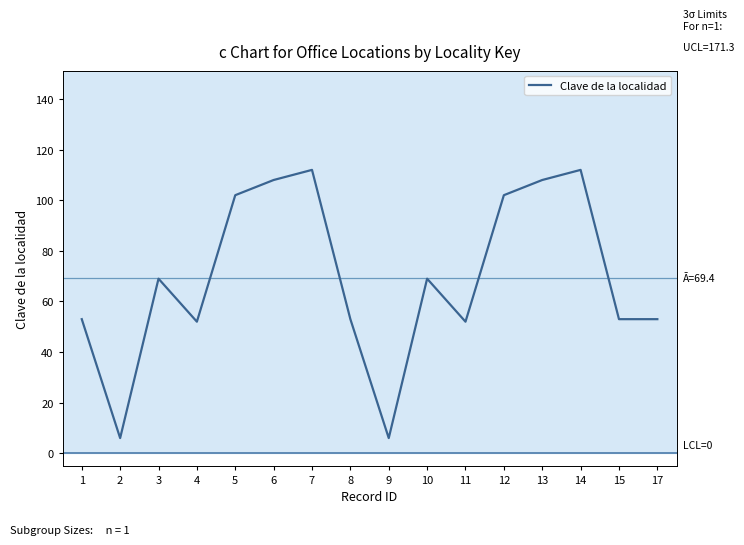

What is the change in value from 8 to 9?

-47